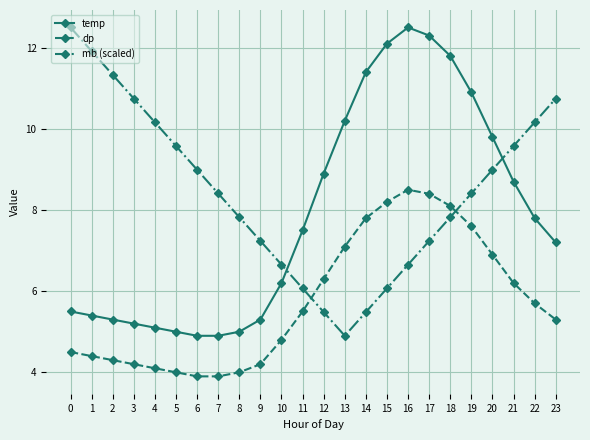

How many lines are shown in the chart?

3